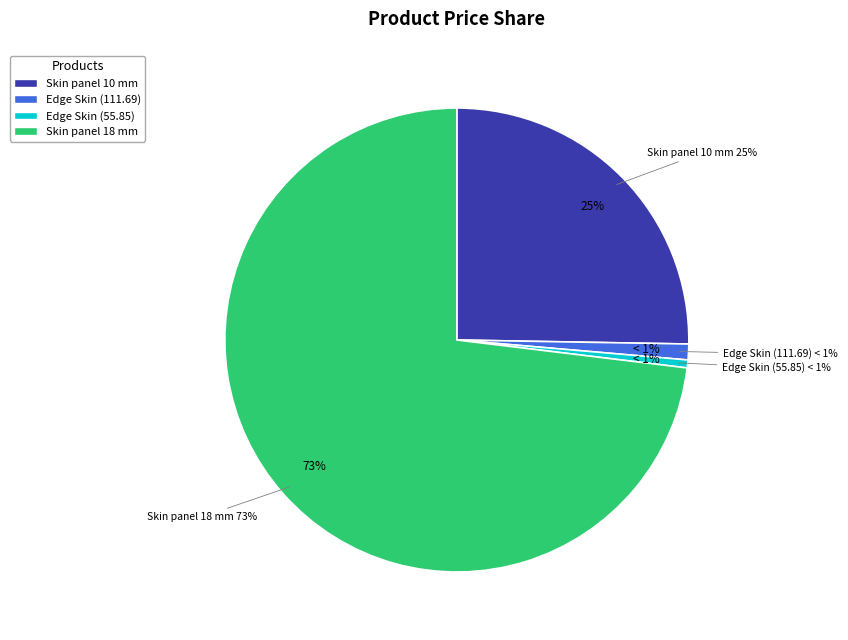

Which category has the biggest portion of the pie?

Skin panel 18 mm. Calabianca